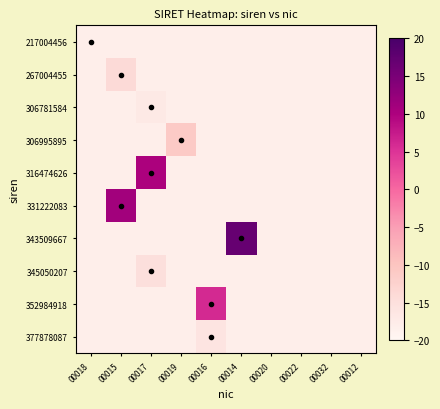

Which series has the widest spread of values?

343509667